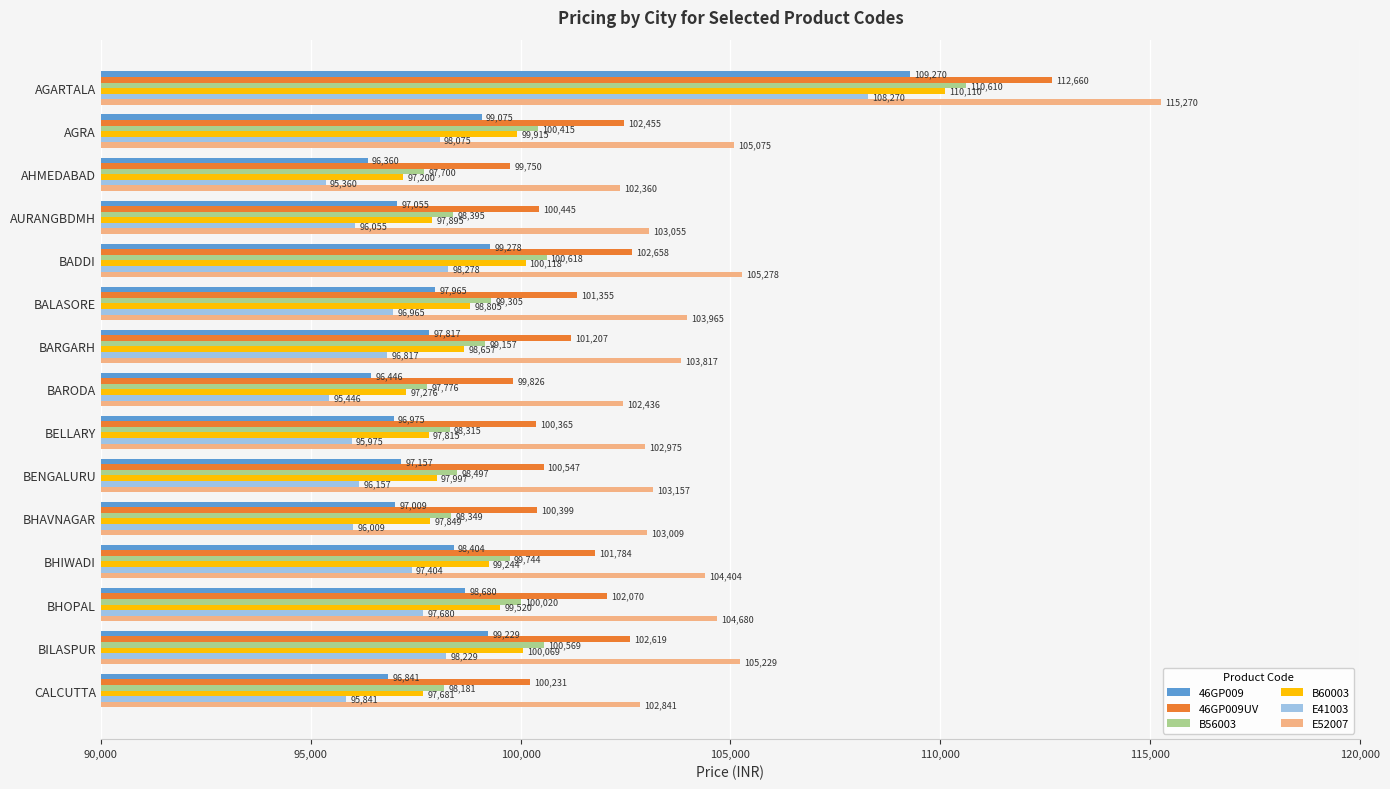

At which category is the sum across all series the highest?

AGARTALA